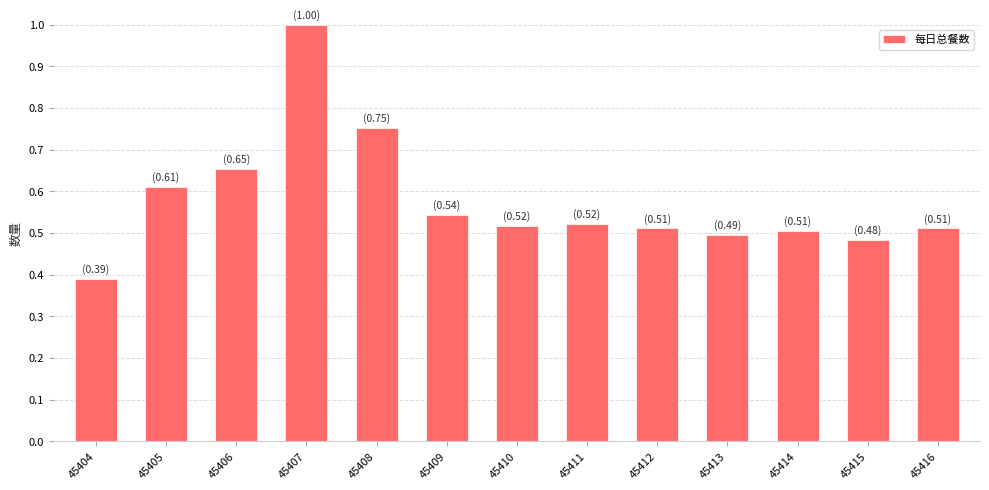

Does the chart contain stacked bars?

No